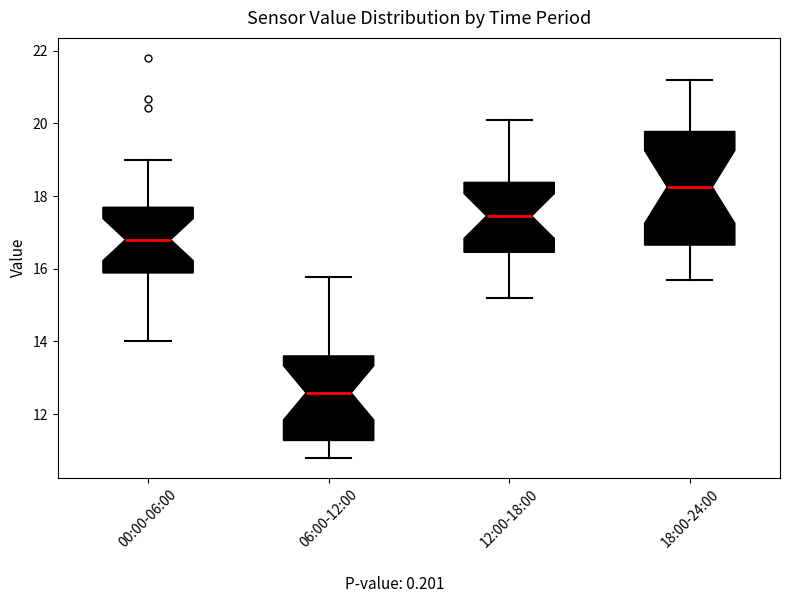

Which box's median line is the highest?

18:00-24:00